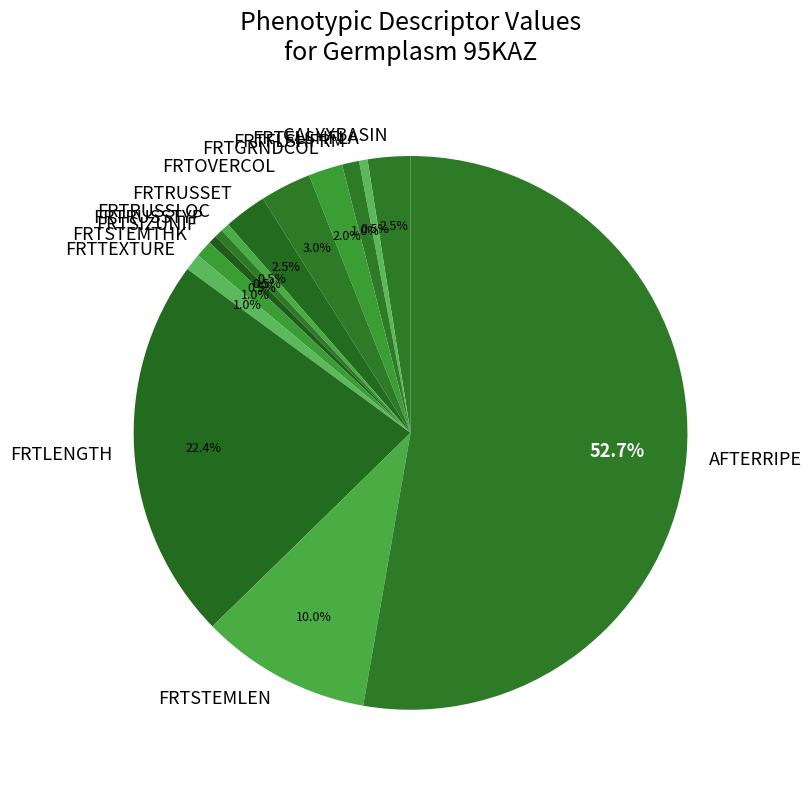

Combined, what portion of the pie is FRTLENGTH and CALYXBASIN?

24.9%